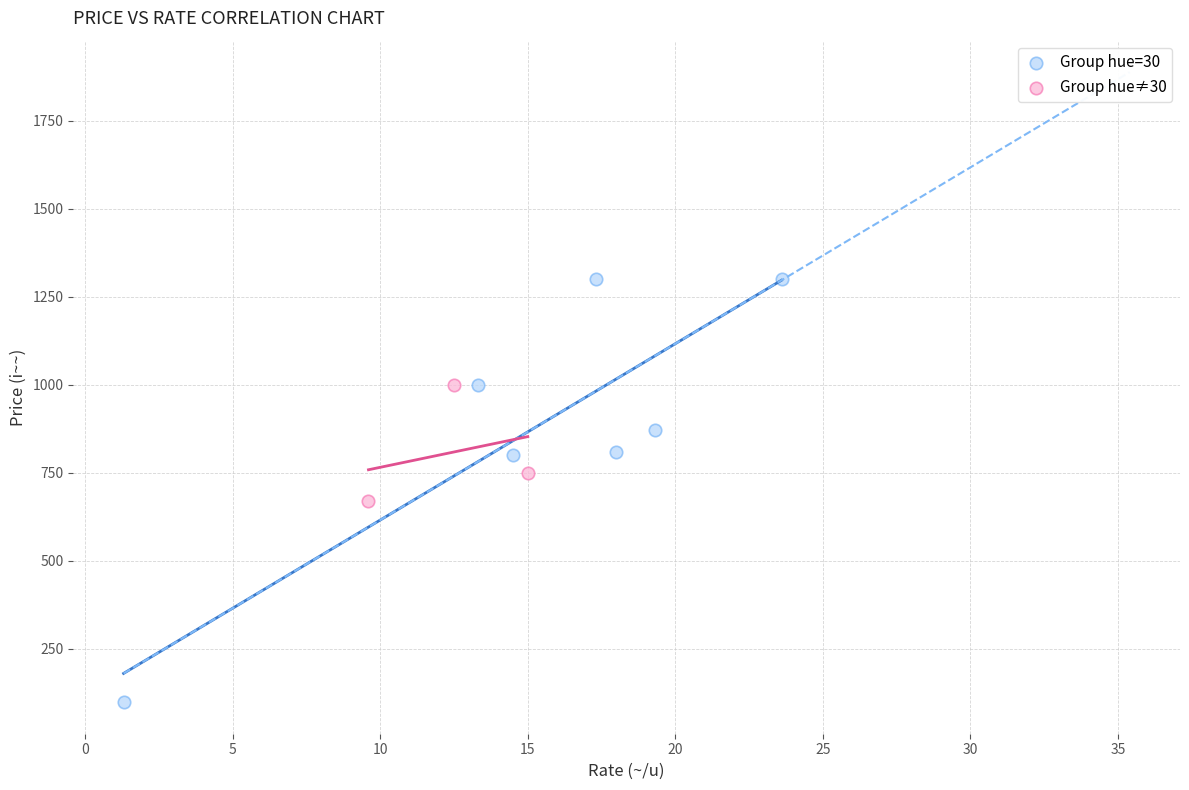

Which series contains the lowest Y value?

Group hue=30